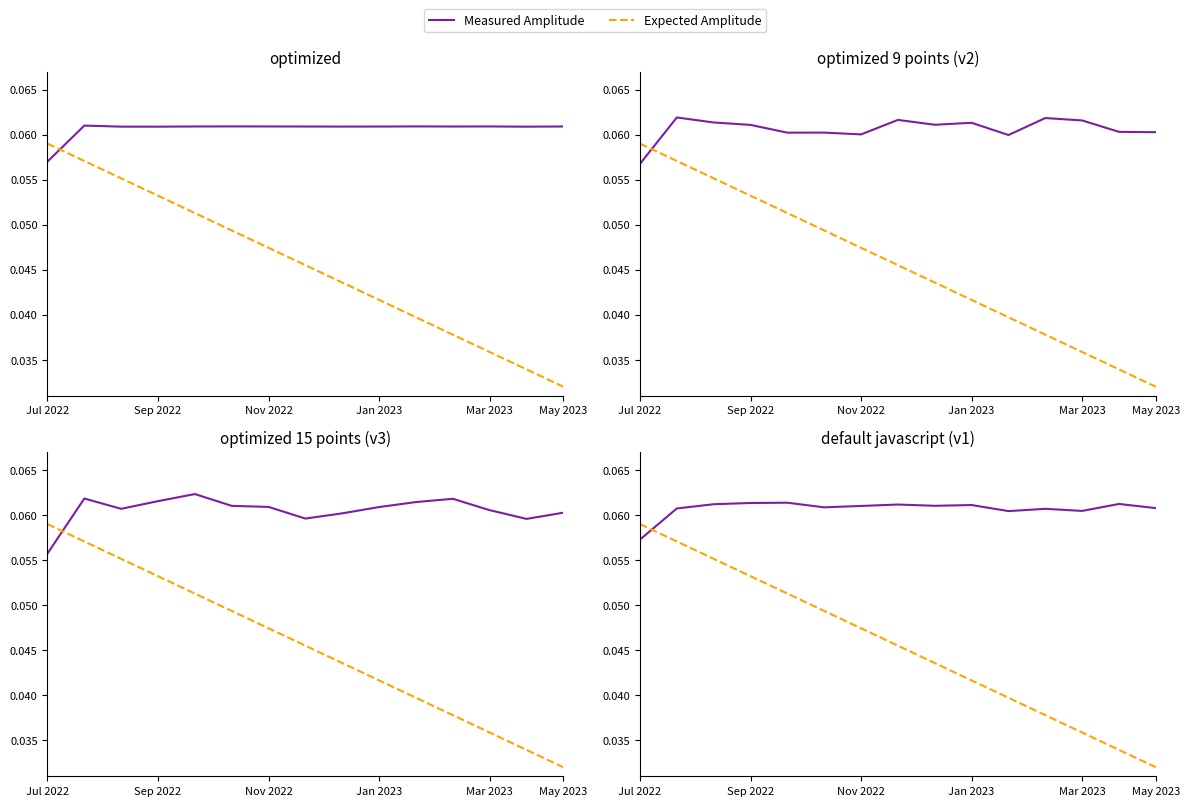

How many Measured Amplitude values are between 0 and 1?

15